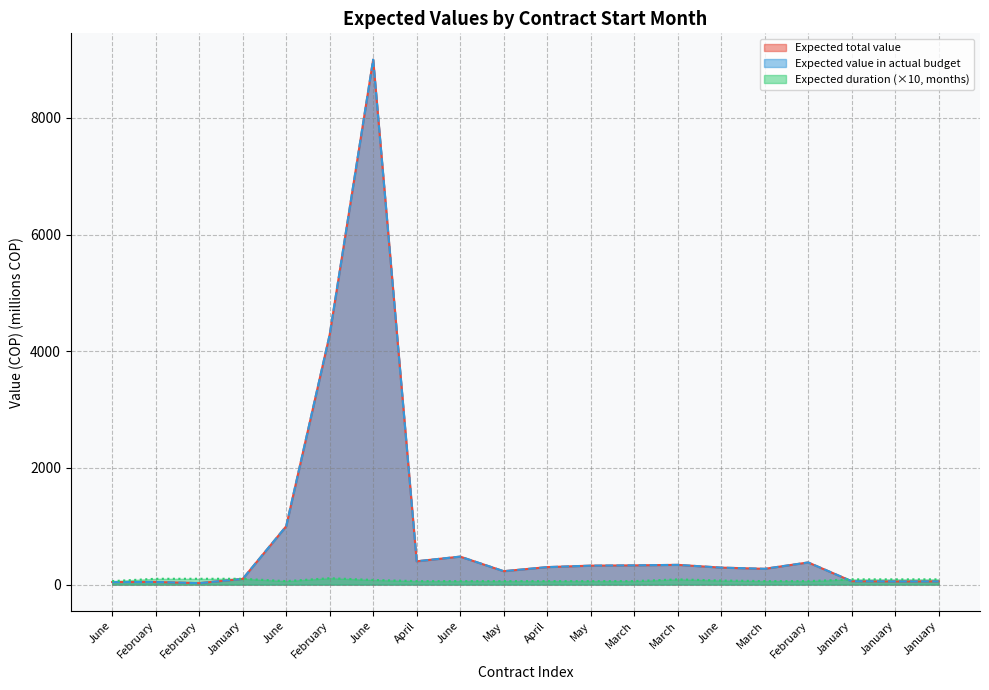

Which has a higher value, February or January?

January